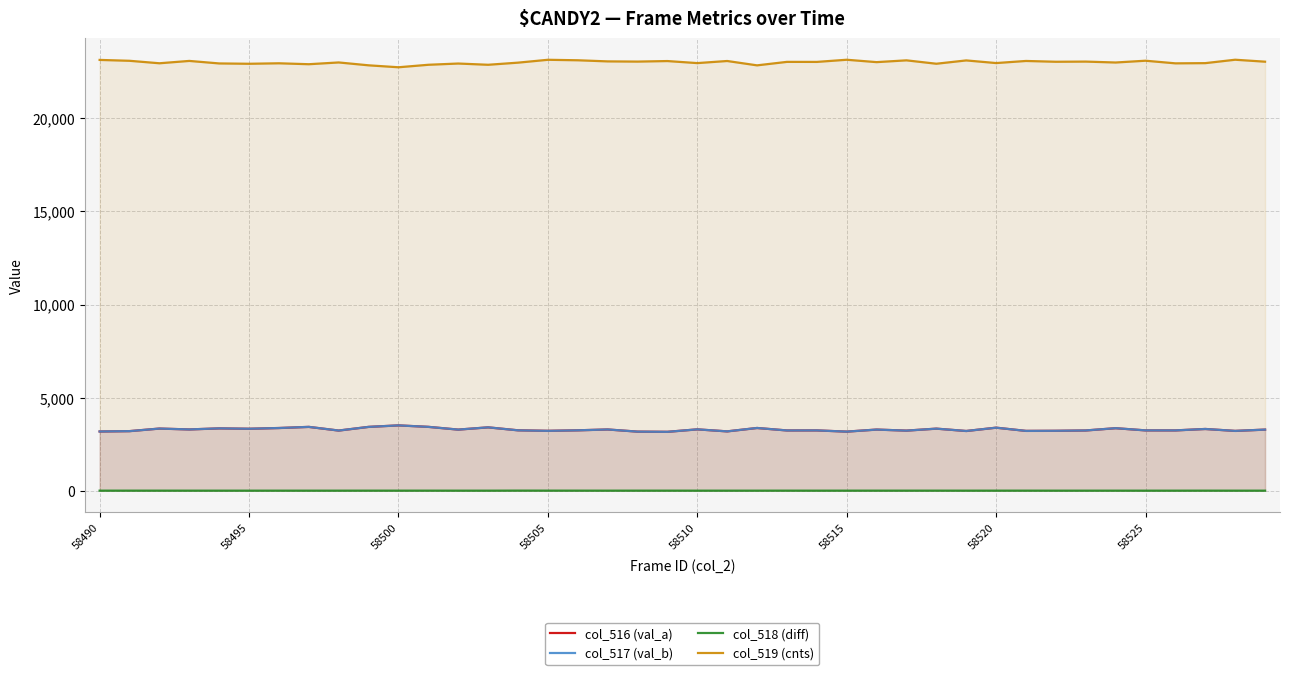

Which series has the largest range (max minus min)?

col_519 (cnts)